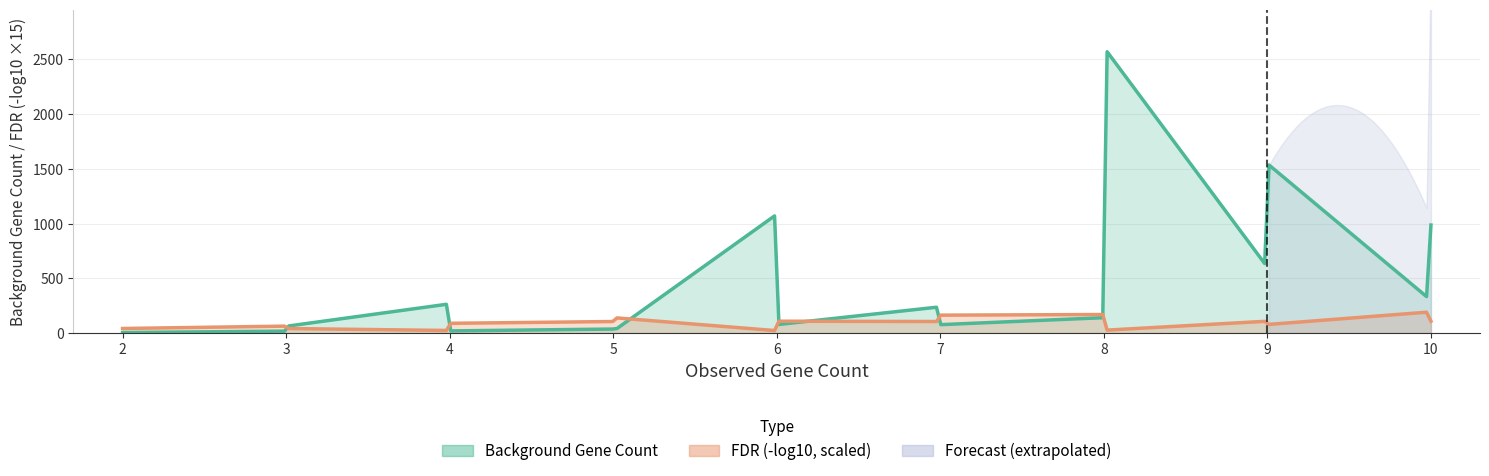

What is the minimum value for Background Gene Count?

2.0